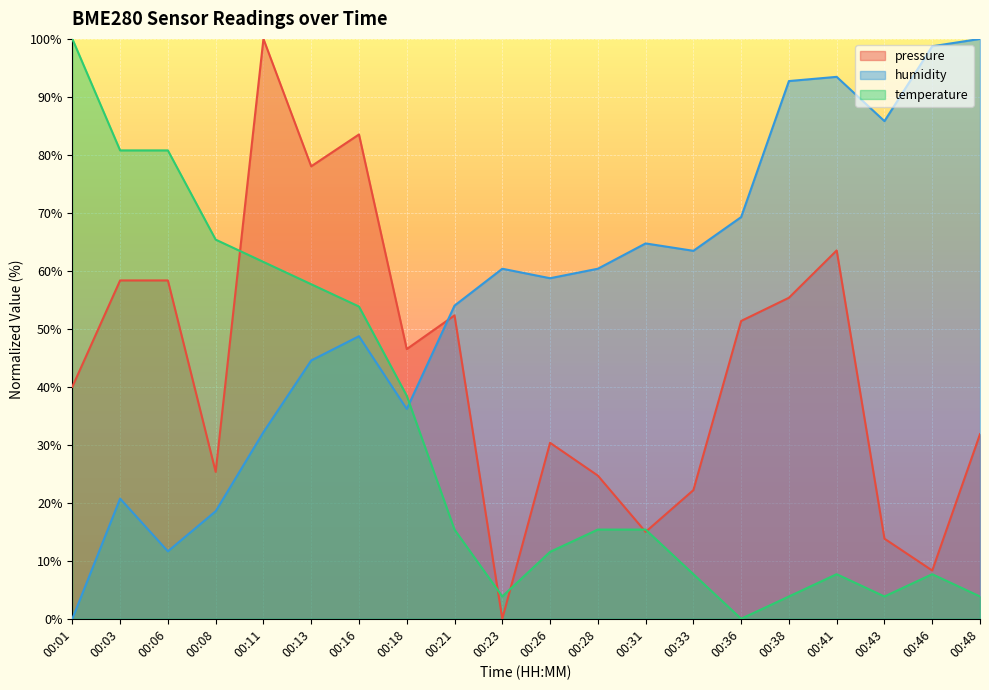

What is the average value of the pressure series?

42.9